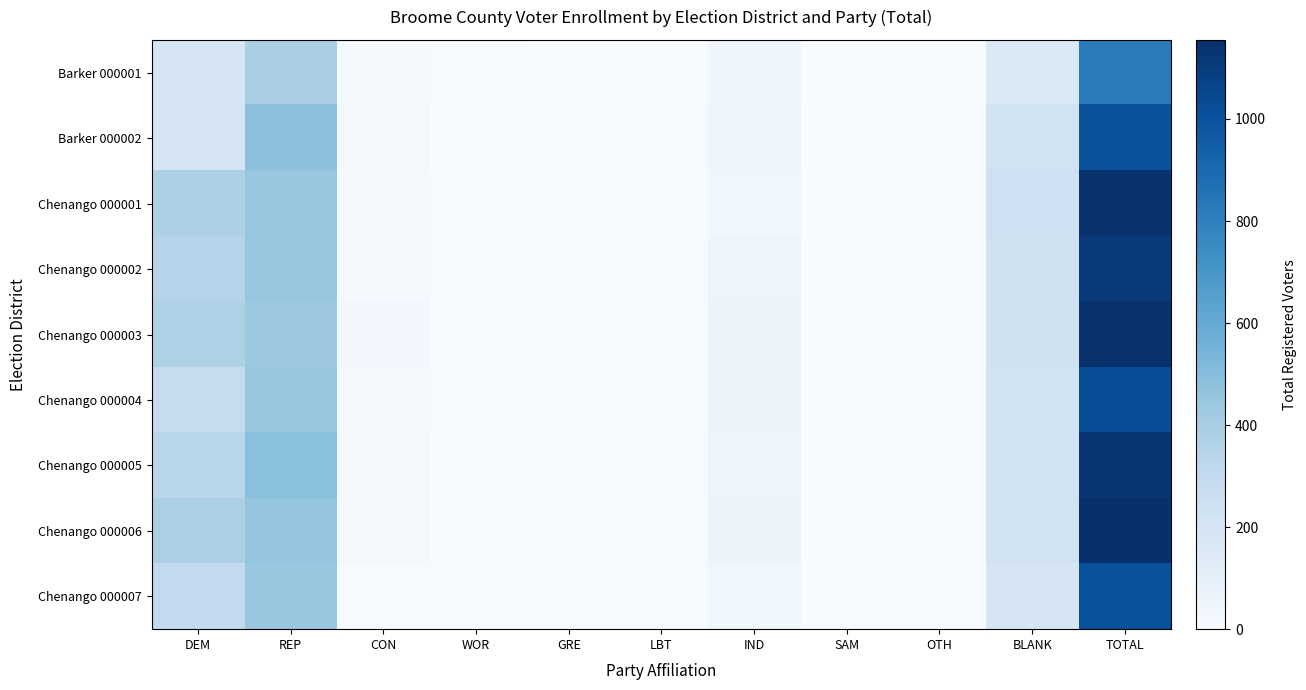

Which category has the lowest value across all series?

SAM